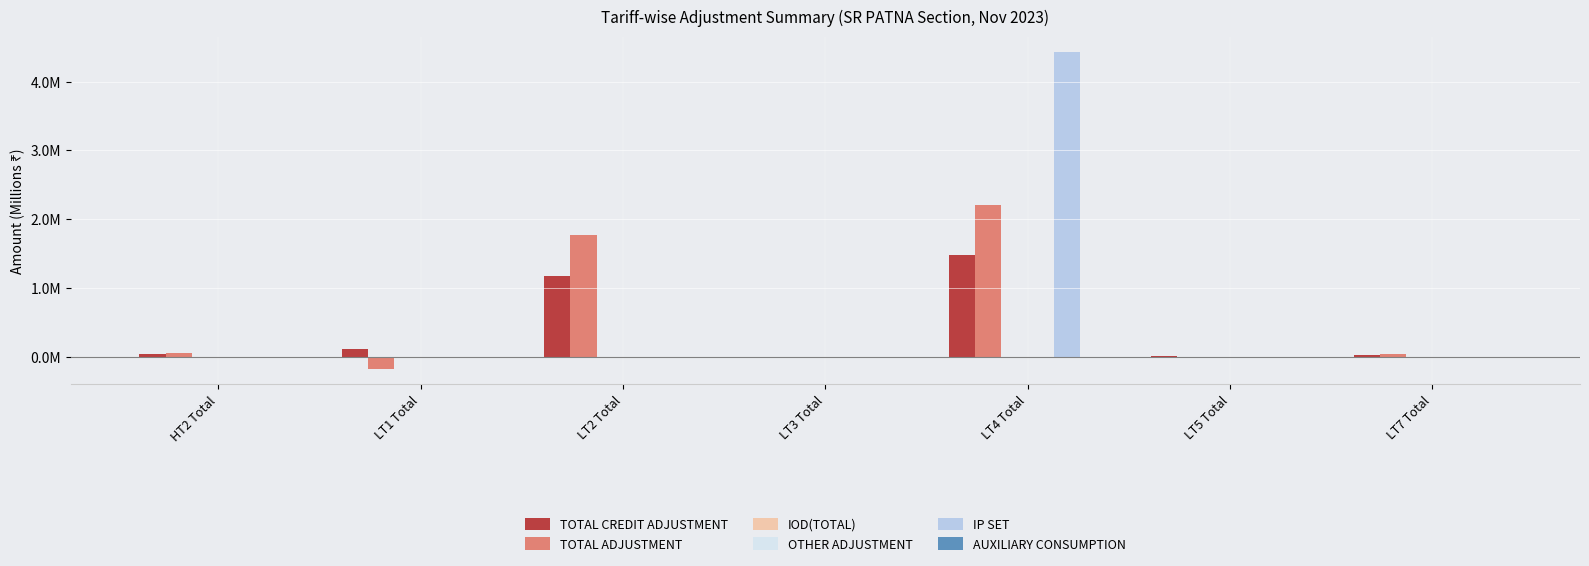

Where is TOTAL ADJUSTMENT nearest to the value 1?

LT2 Total